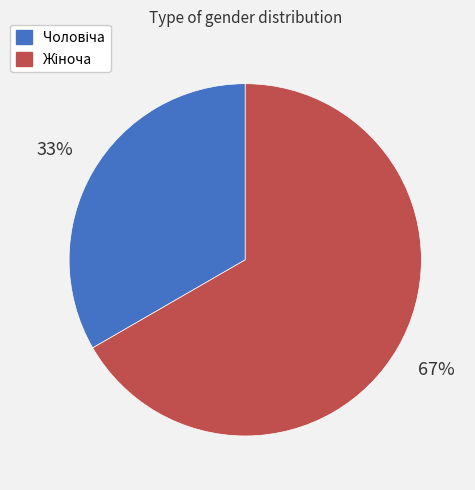

To the nearest percent, what is the average slice percentage?

50%